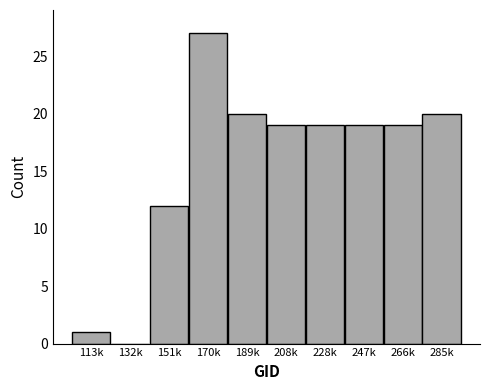

Reading left to right, list all the values displayed in this chart.

113k=1	132k=0	151k=12	170k=27	189k=20	208k=19	228k=19	247k=19	266k=19	285k=20